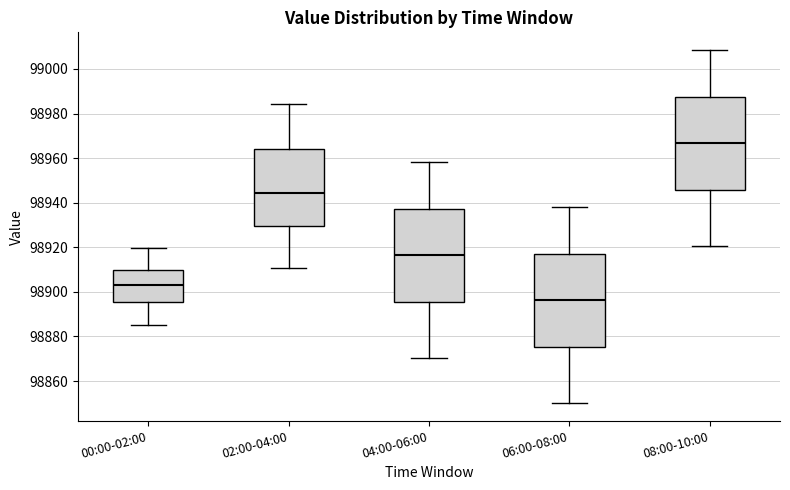

Reading left to right, transcribe this box plot: for each box, give where its median line is, the range the box spans, and where its two whiskers end, as read against the y-axis. The values are not printed on the chart, so give them approximately, as read against the axis.

00:00-02:00: median 98902, box 98896 to 98910, whiskers 98886 to 98920
02:00-04:00: median 98944, box 98930 to 98964, whiskers 98910 to 98984
04:00-06:00: median 98916, box 98896 to 98938, whiskers 98870 to 98958
06:00-08:00: median 98896, box 98876 to 98916, whiskers 98850 to 98938
08:00-10:00: median 98966, box 98946 to 98988, whiskers 98920 to 99008